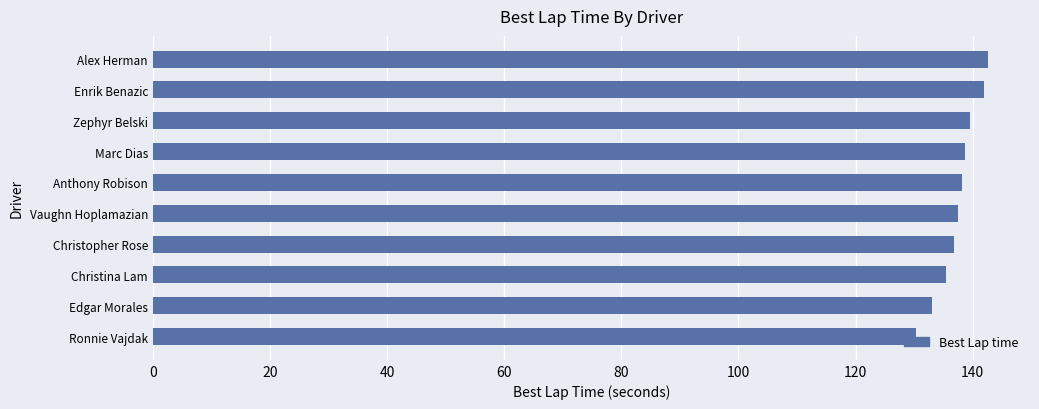

What is the minimum value shown in the chart?

130.2